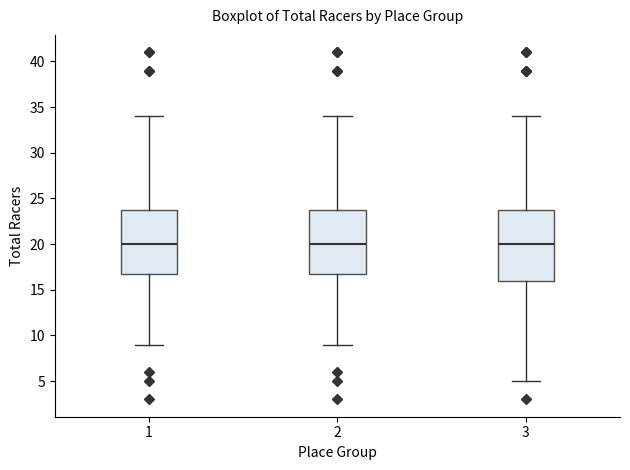

Reading left to right, read every box against the y-axis: the position of its median line, the range the box covers, and the ends of its whiskers. The values are not printed on the chart, so give them approximately, as read against the axis.

1: median 20, box 17 to 24, whiskers 9 to 34
2: median 20, box 17 to 24, whiskers 9 to 34
3: median 20, box 16 to 24, whiskers 5 to 34